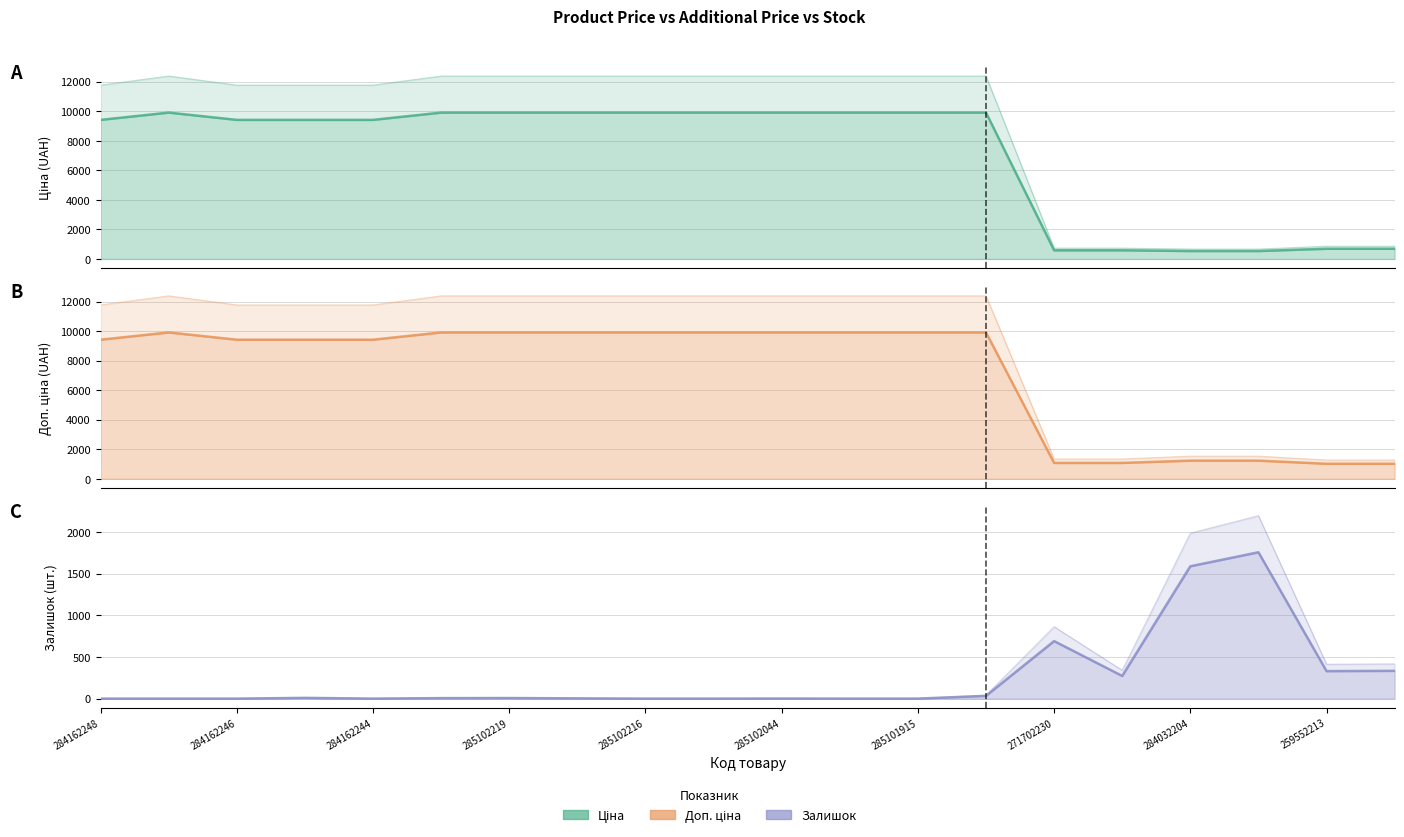

The value of Ціна at 284032203 is 265.4. True or false?

False